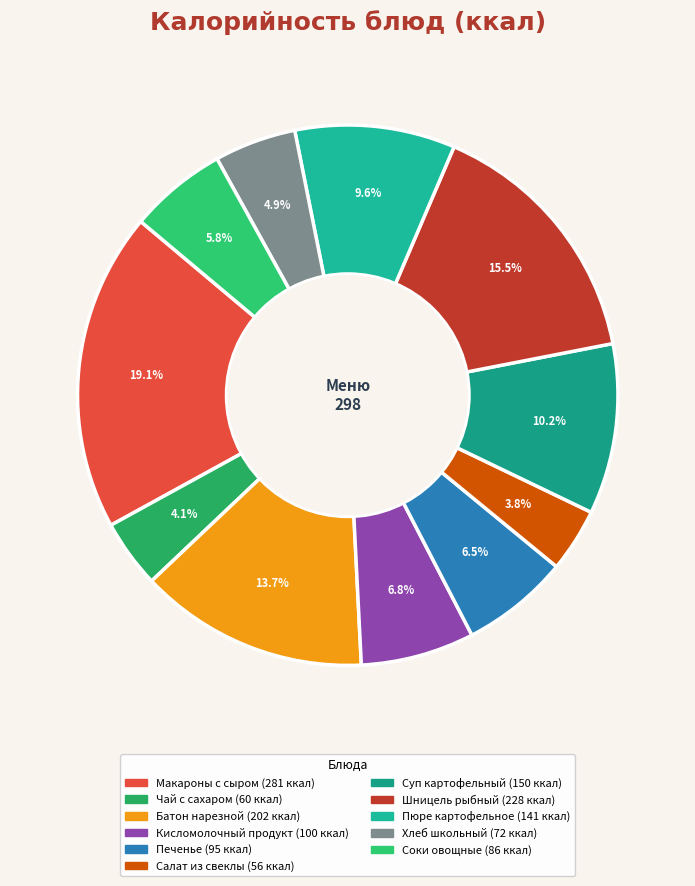

What percentage is NOT represented by Печенье?

93.5%